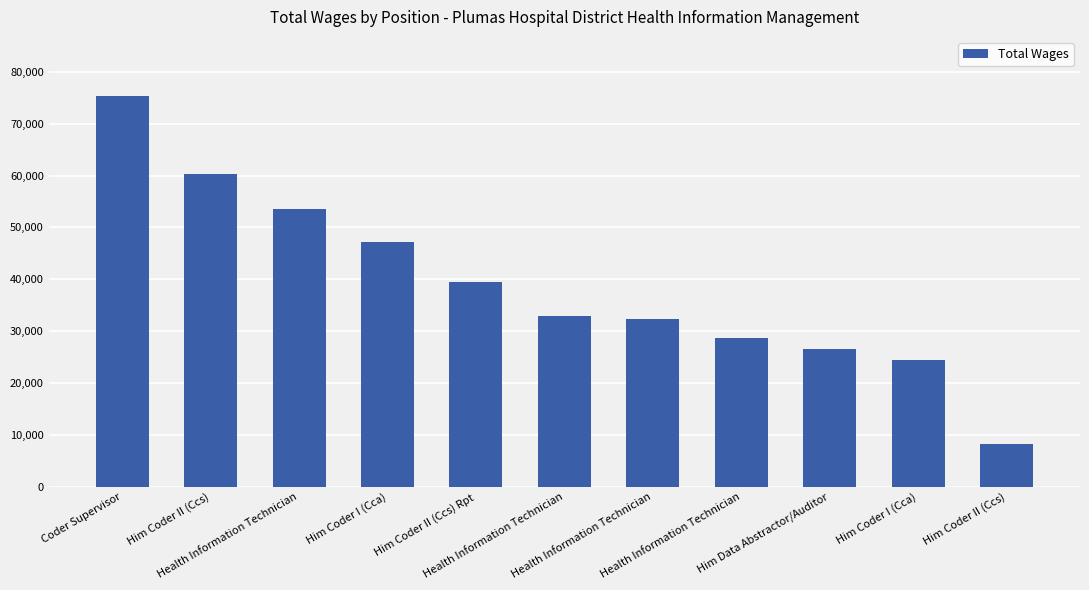

Is it true that the value at Him Coder II (Ccs) is 60331?

True